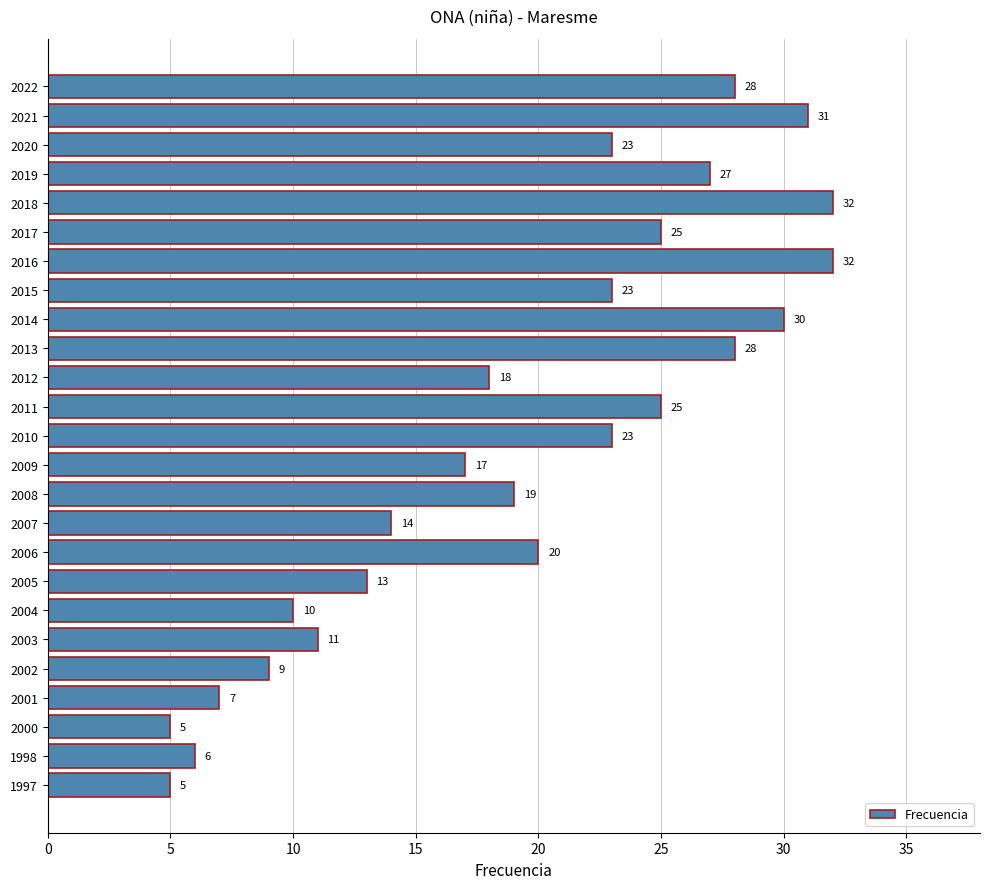

What is the average value?

19